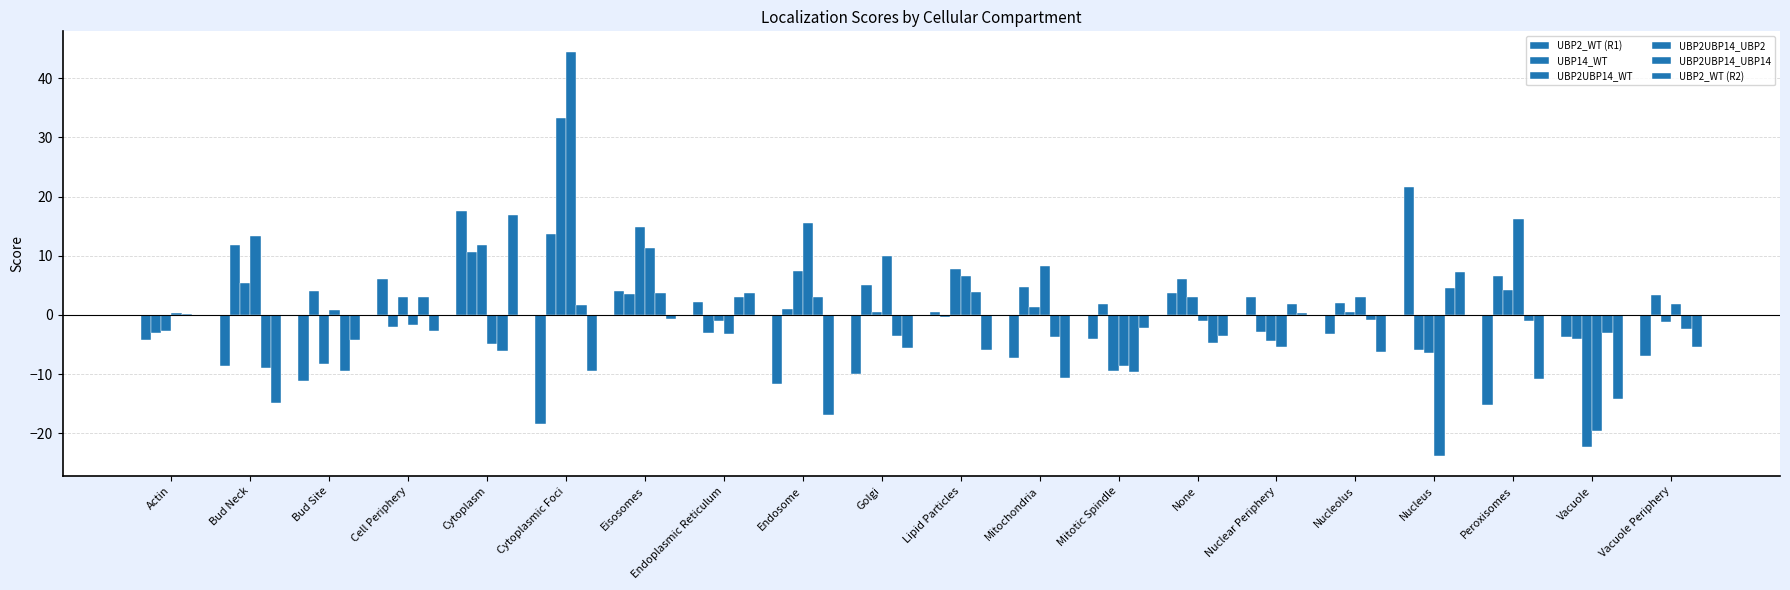

What is the total value across all series at Bud Site?

-28.3